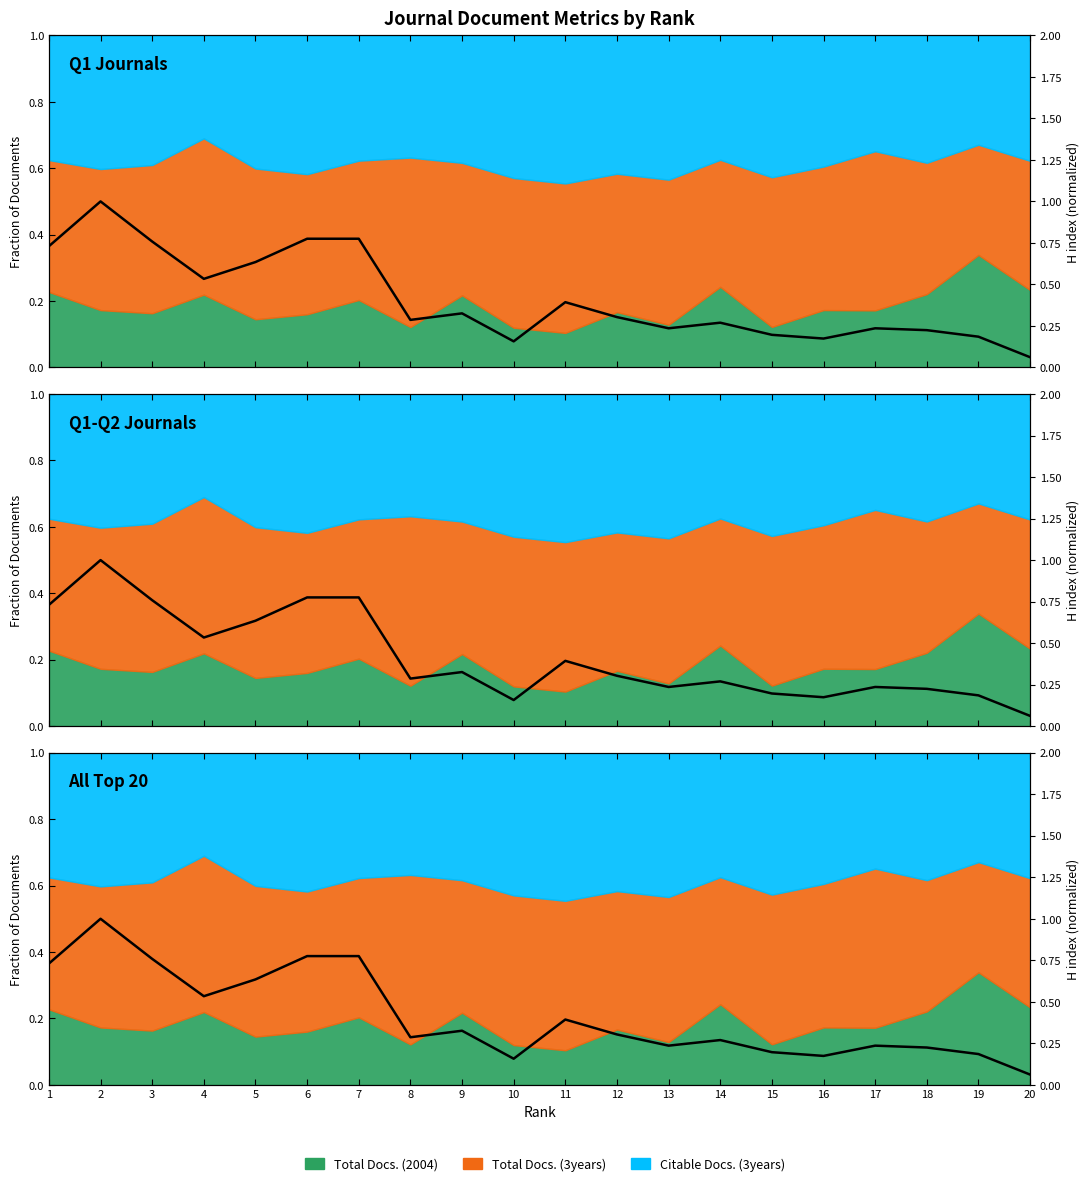

What is the change in value from 6 to 18?

-0.6